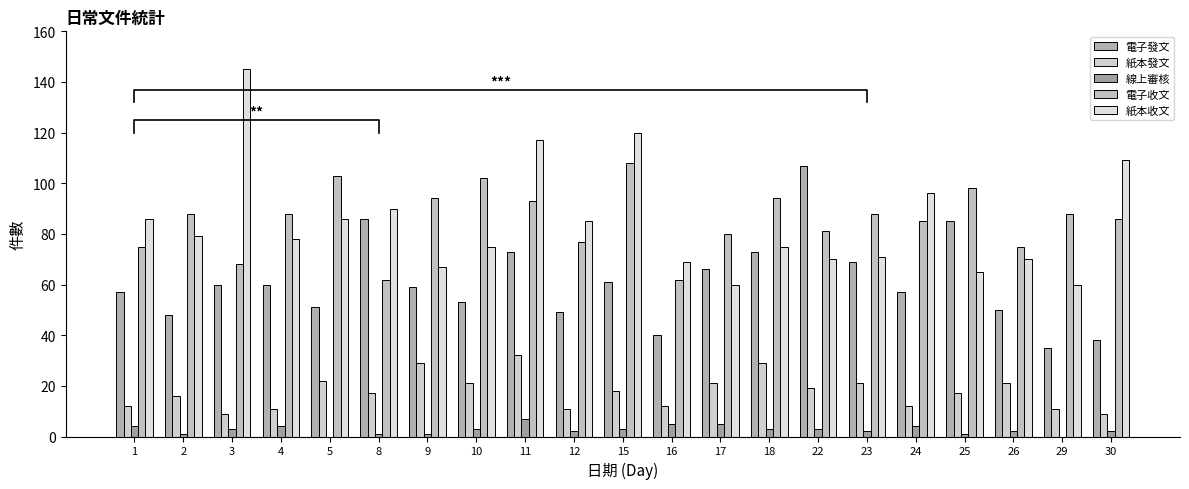

Rank the series at 24 from highest to lowest value.

紙本收文, 電子收文, 電子發文, 紙本發文, 線上審核